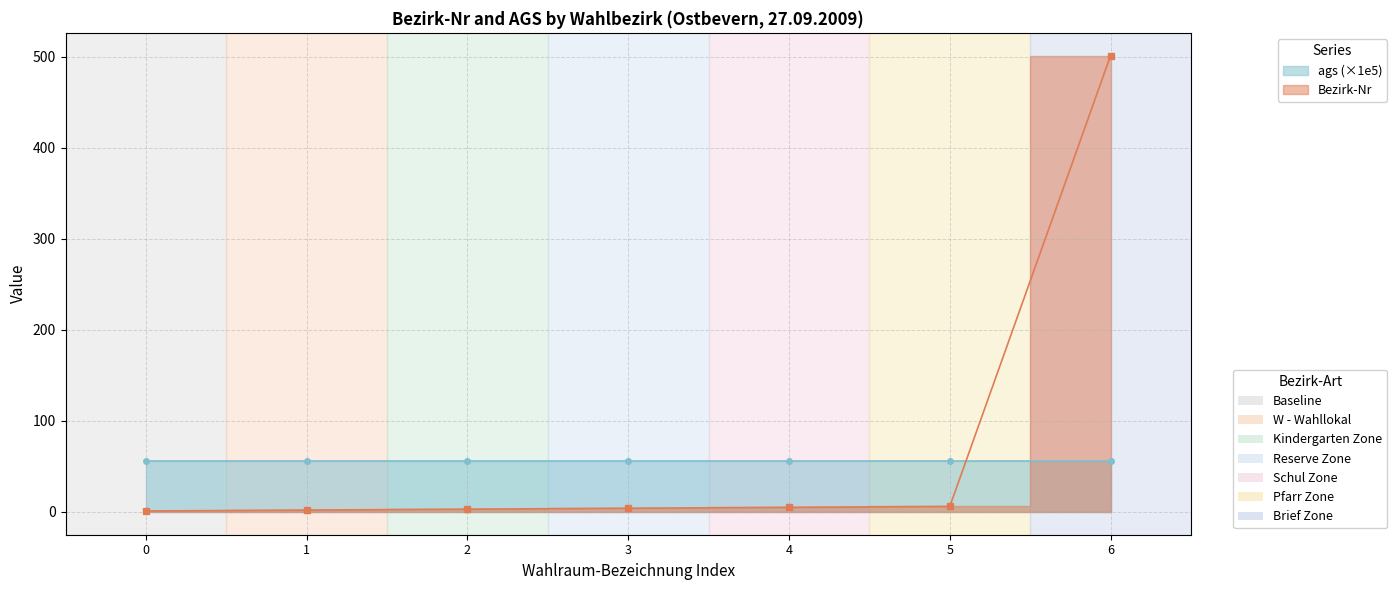

What is the value of the 4th point from the left?

4